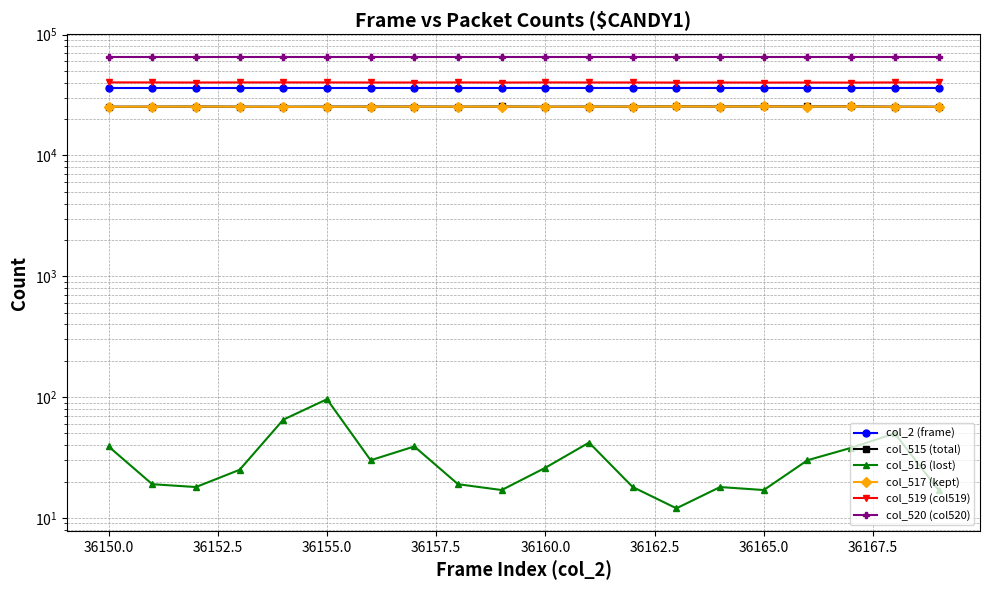

What is the maximum value shown in the chart?

65535